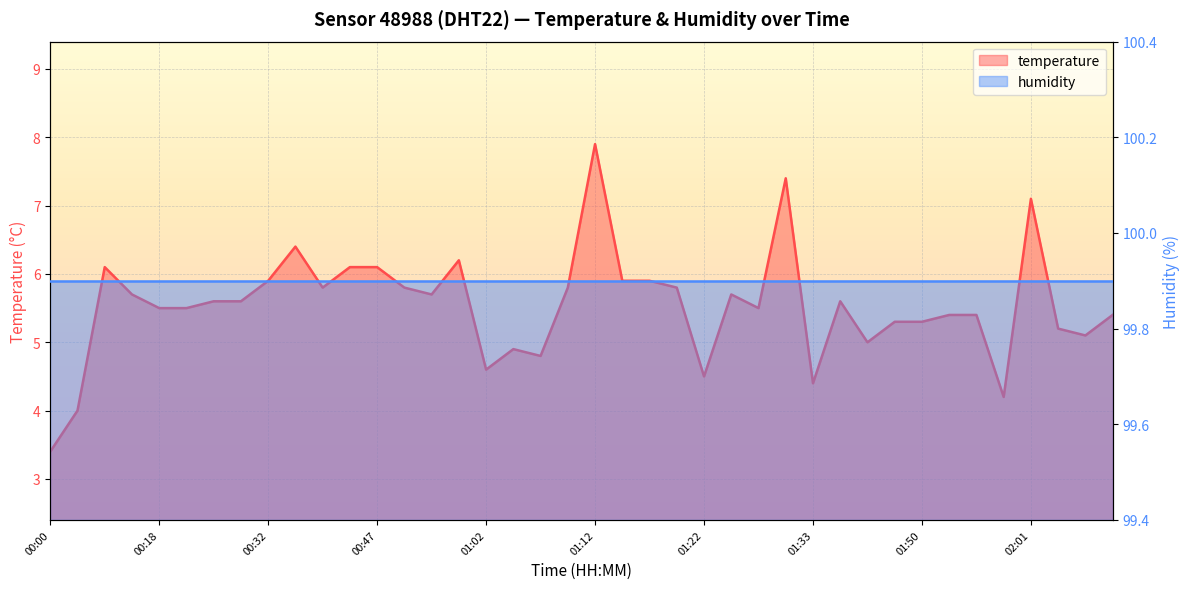

How many interior local valleys (lower than both neighbors) does the data have?

10